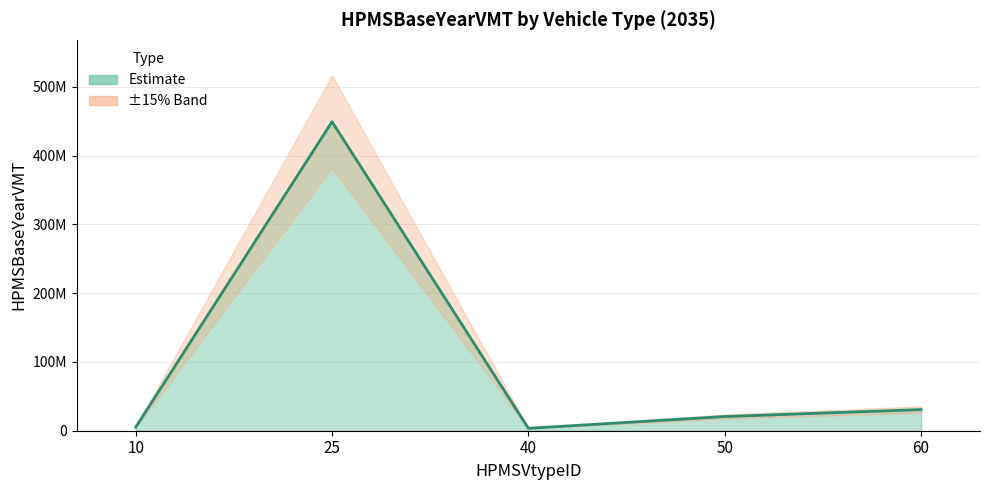

Approximately how many times larger is the value at 25 compared to 40?

128.0